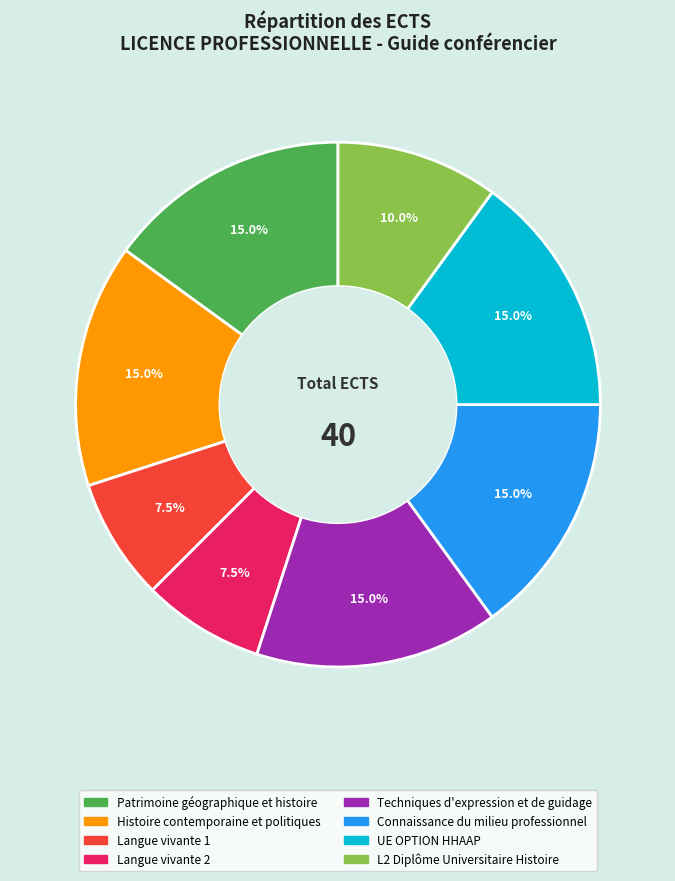

Approximately how many times larger is the value at Techniques d'expression et de guidage compared to L2 Diplôme Universitaire Histoire?

1.5